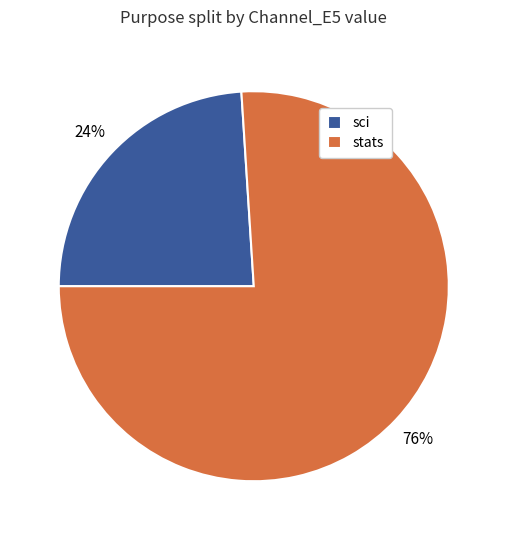

How many segments does this pie chart have?

2